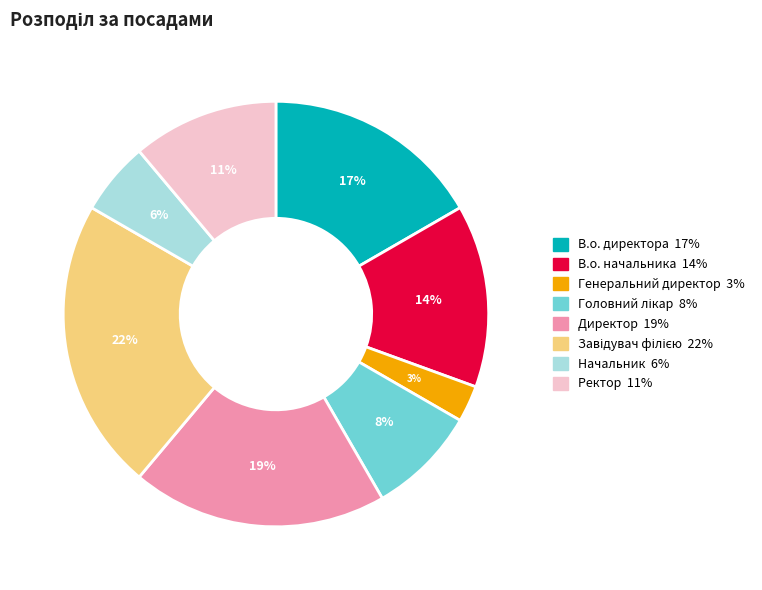

Which category has the smallest portion of the pie?

Генеральний директор